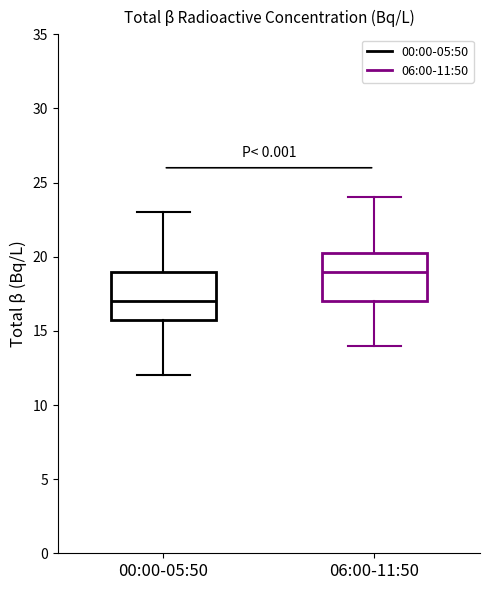

Where does the upper whisker of the box for 06:00-11:50 end on the y-axis? The values are not printed on the chart, so give them approximately, as read against the axis.

24.0